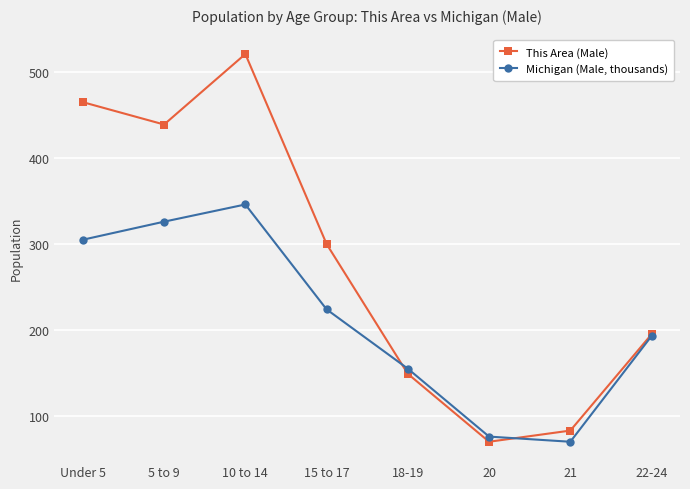

How many values in the This Area (Male) series are below 300?

4